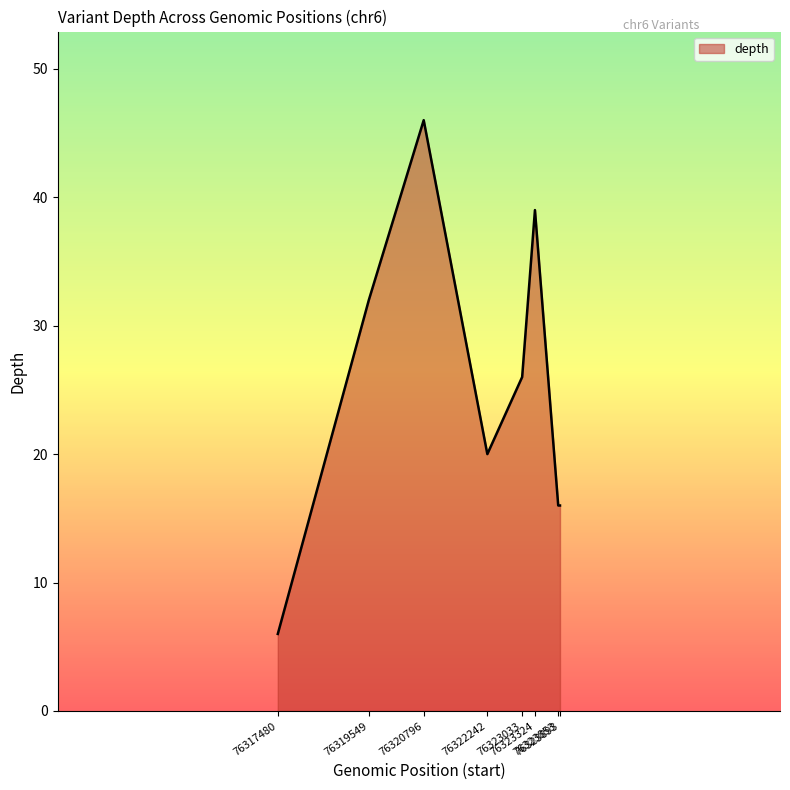

Is it true that the value at 76323324 is 26?

False